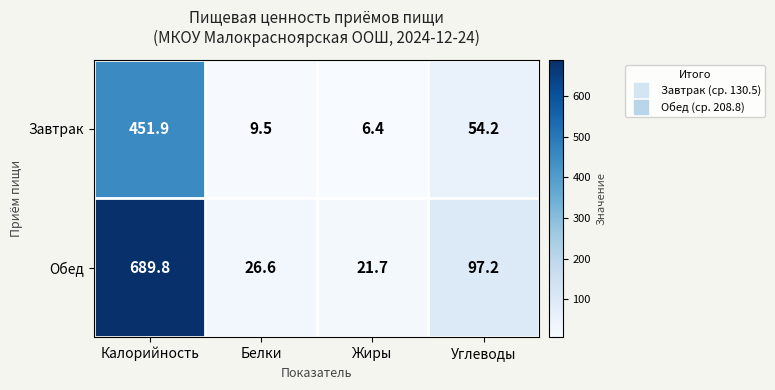

How many data points in Обед are above 97?

2